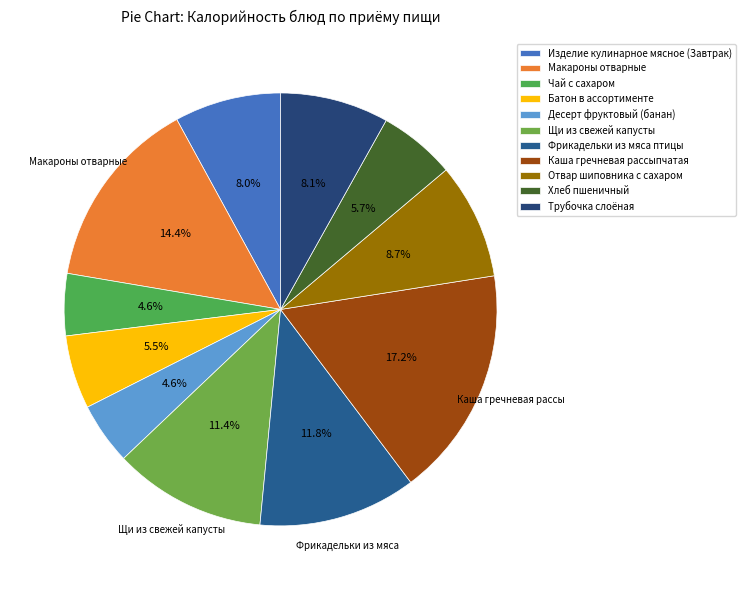

Does Щи из свежей капусты account for over 50% of the chart?

No